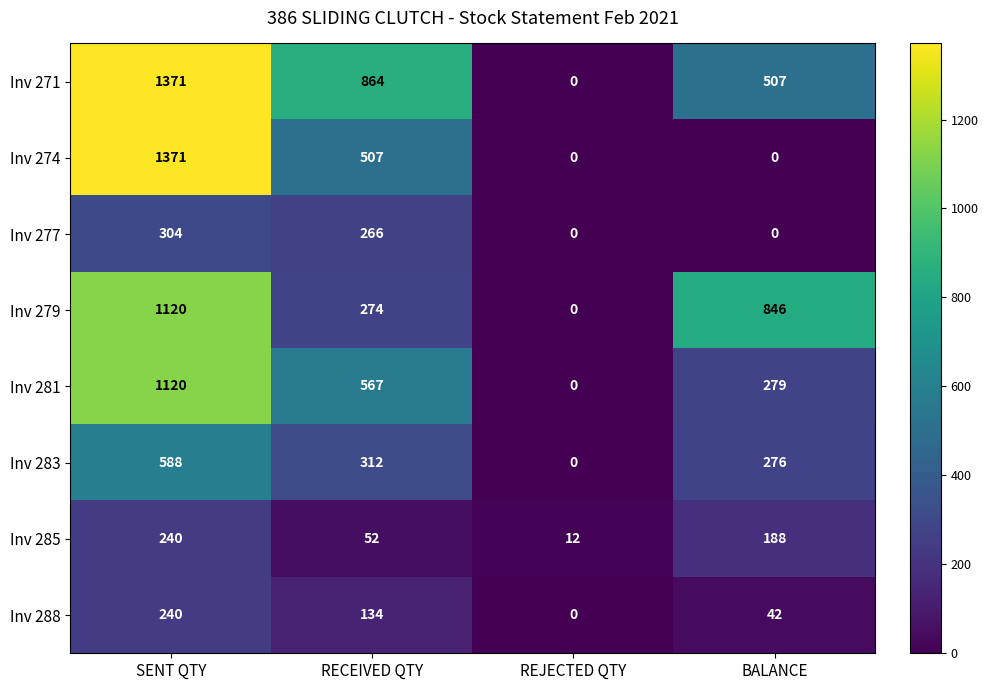

True or false: Inv 283 has a value of 476 at BALANCE.

False